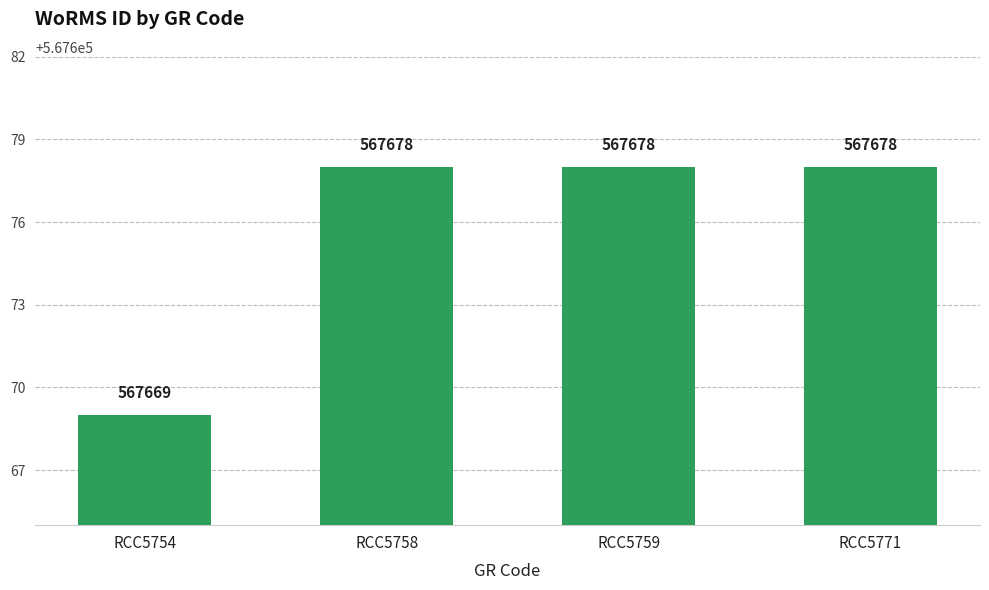

Reading left to right, list all the values displayed in this chart.

RCC5754=567669	RCC5758=567678	RCC5759=567678	RCC5771=567678